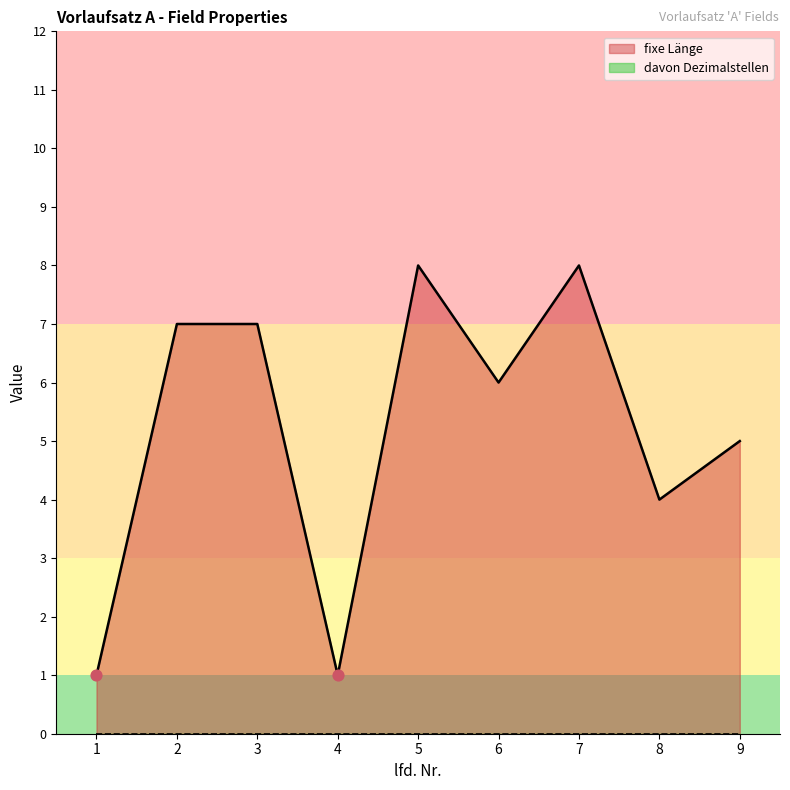

Which has a higher value, 2 or 5?

5